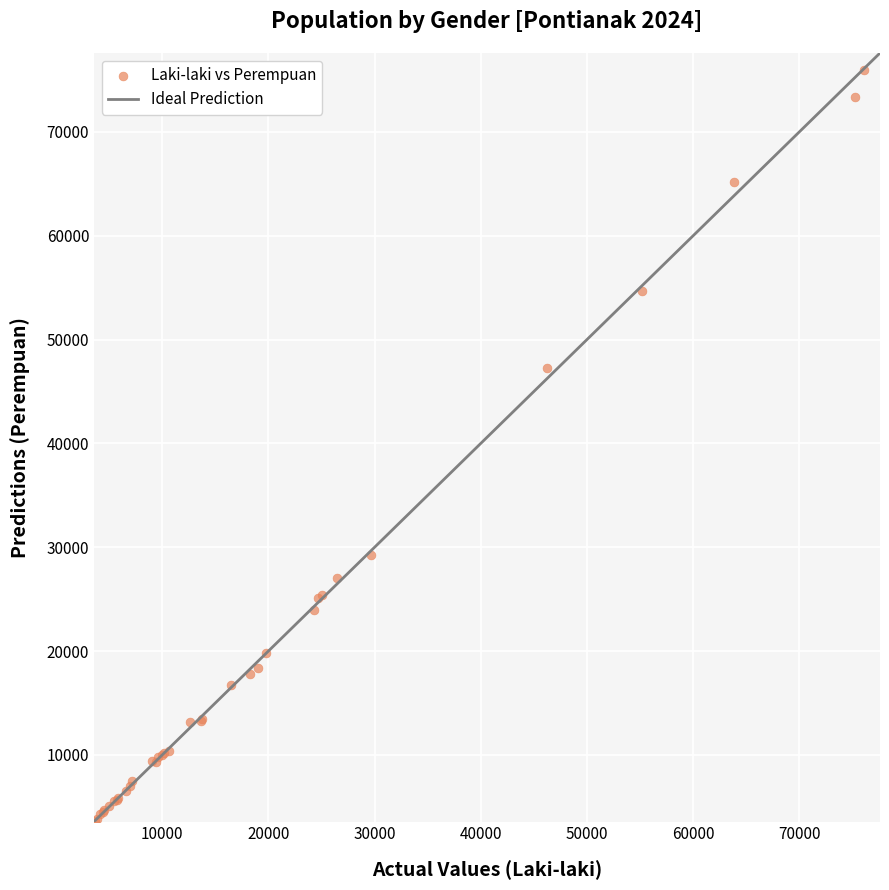

What Y value in the scatter plot is closest to 39825?

47282